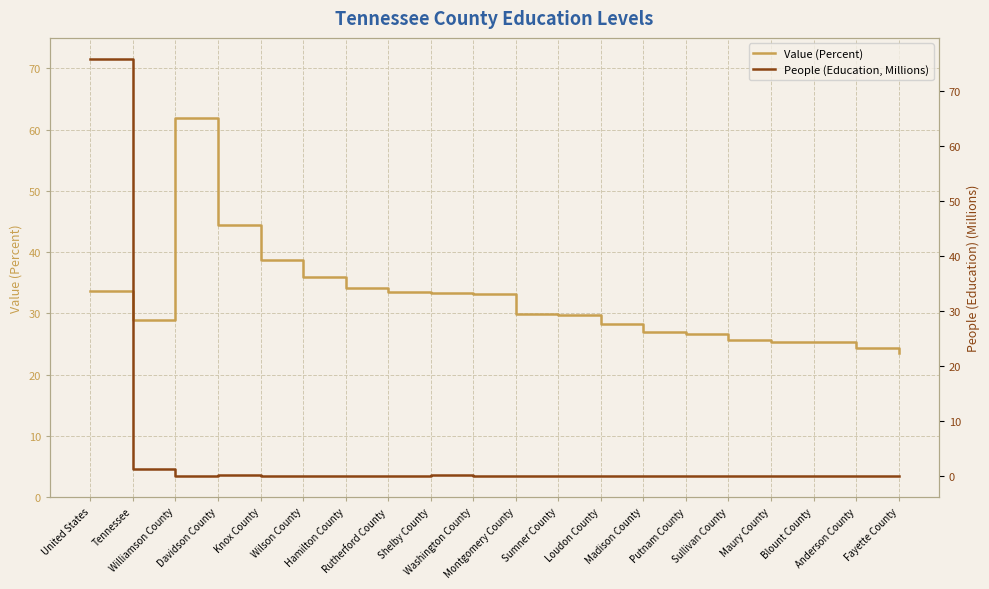

The value of People (Education, Millions) at Madison County is 0.0. True or false?

True